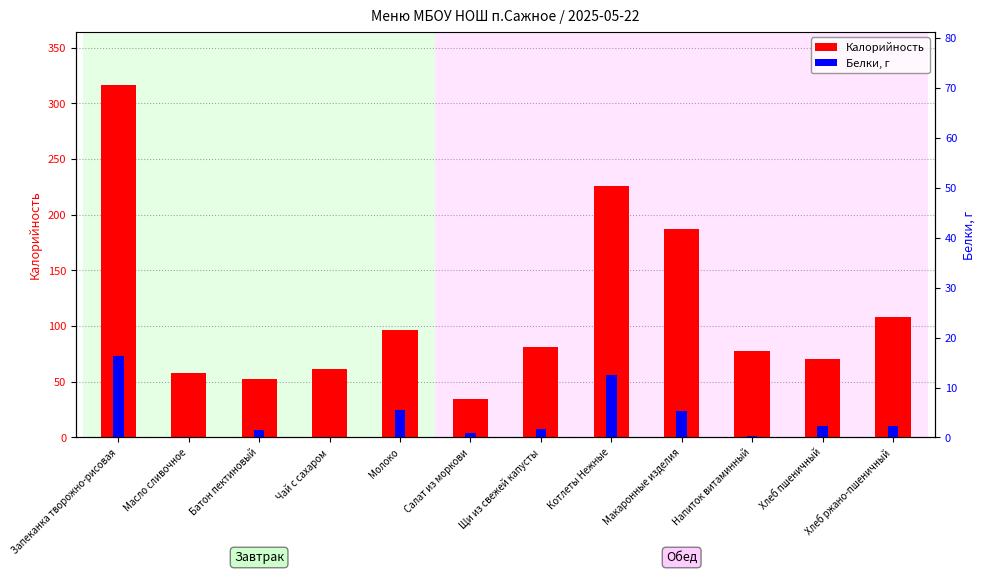

Rank the series at Салат из моркови from lowest to highest value.

Белки, Калорийность